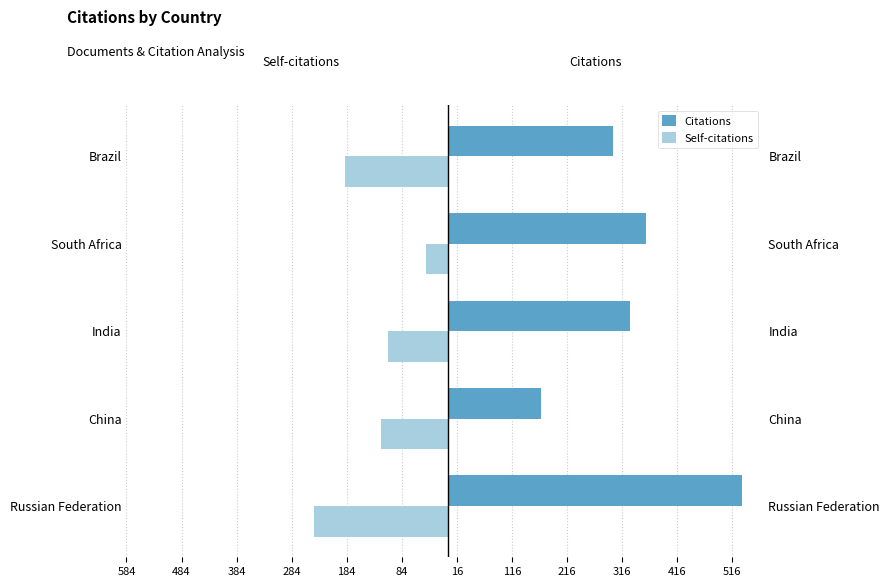

What is the sum of all Citations values?

1692